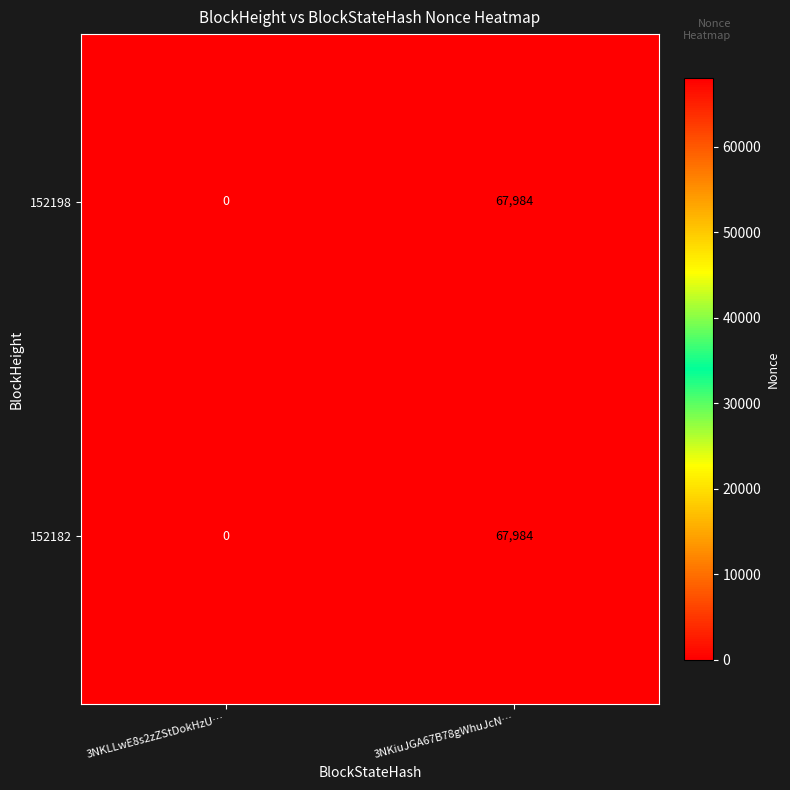

At which label does 152198 reach its peak?

3NKiuJGA67B78gWhuJcN…